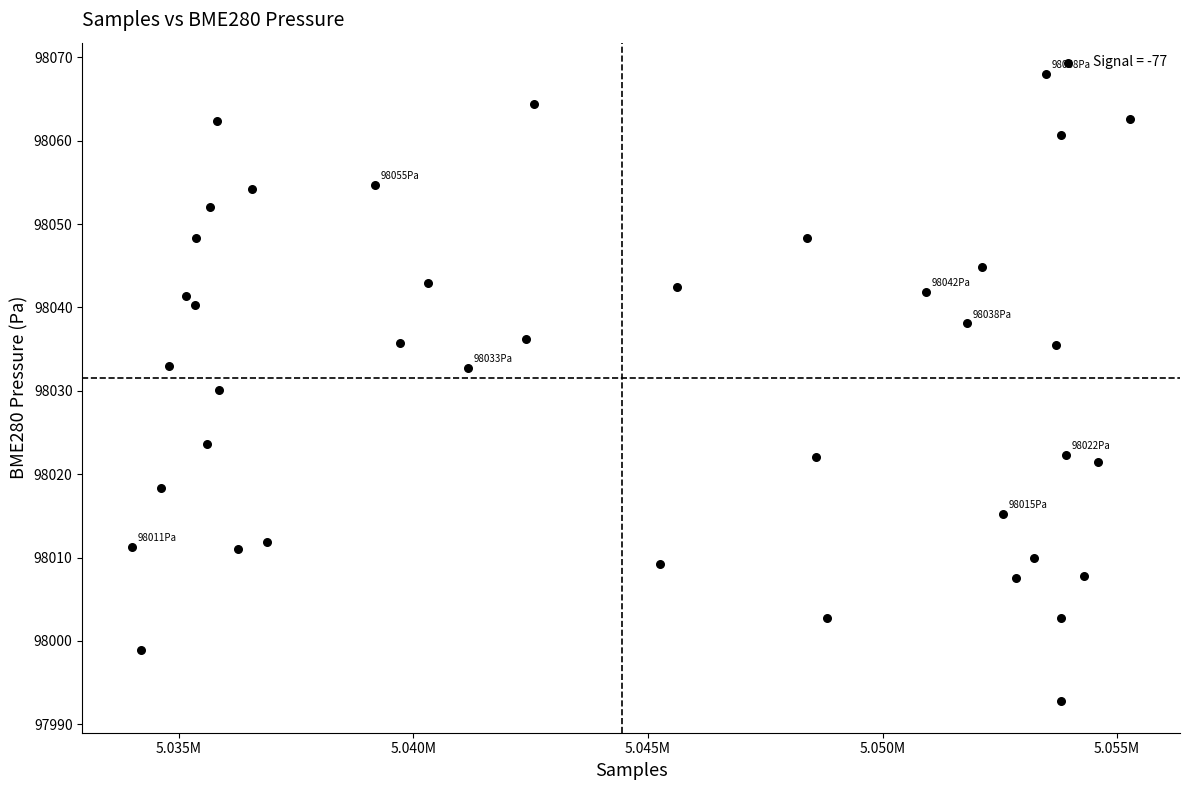

What is the range of X values (max minus min)?

21269.0